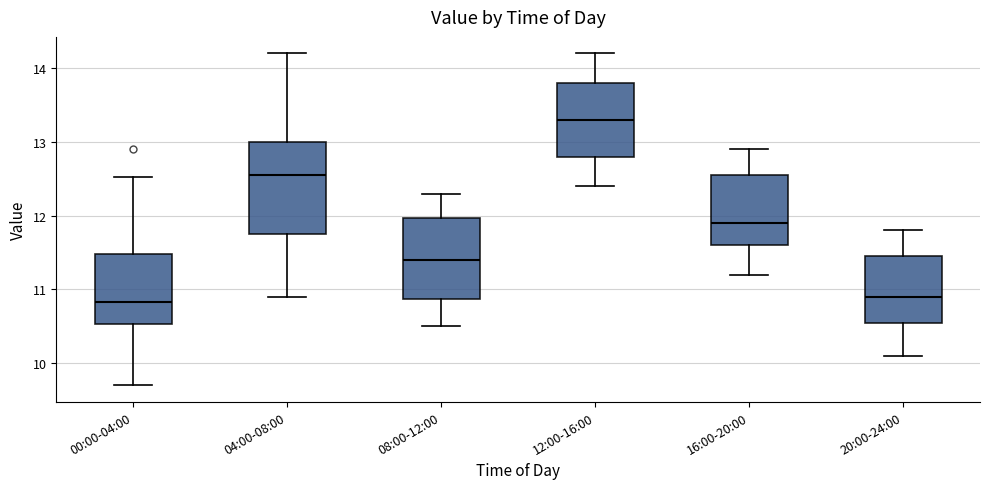

Reading left to right, read every box against the y-axis: the position of its median line, the range the box covers, and the ends of its whiskers. The values are not printed on the chart, so give them approximately, as read against the axis.

00:00-04:00: median 10.8, box 10.5 to 11.5, whiskers 9.7 to 12.5
04:00-08:00: median 12.6, box 11.8 to 13.0, whiskers 10.9 to 14.2
08:00-12:00: median 11.4, box 10.9 to 12.0, whiskers 10.5 to 12.3
12:00-16:00: median 13.3, box 12.8 to 13.8, whiskers 12.4 to 14.2
16:00-20:00: median 11.9, box 11.6 to 12.6, whiskers 11.2 to 12.9
20:00-24:00: median 10.9, box 10.6 to 11.5, whiskers 10.1 to 11.8